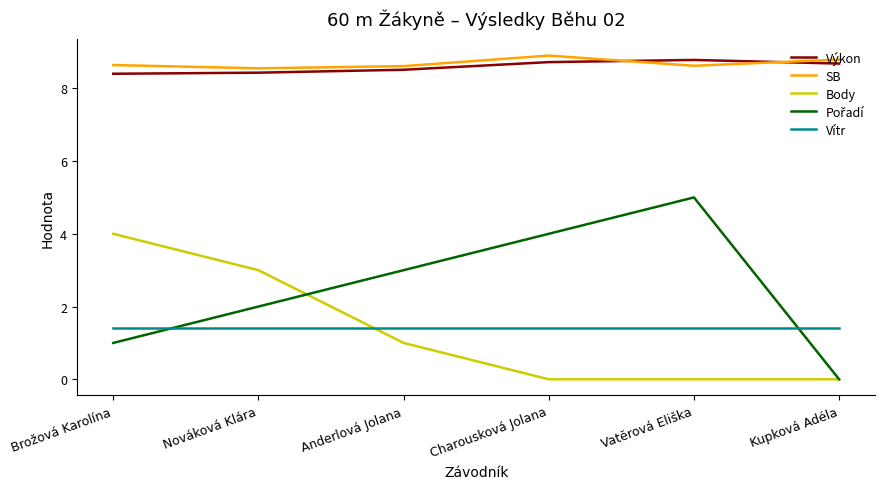

What position from the left is Vatěrová Eliška?

5